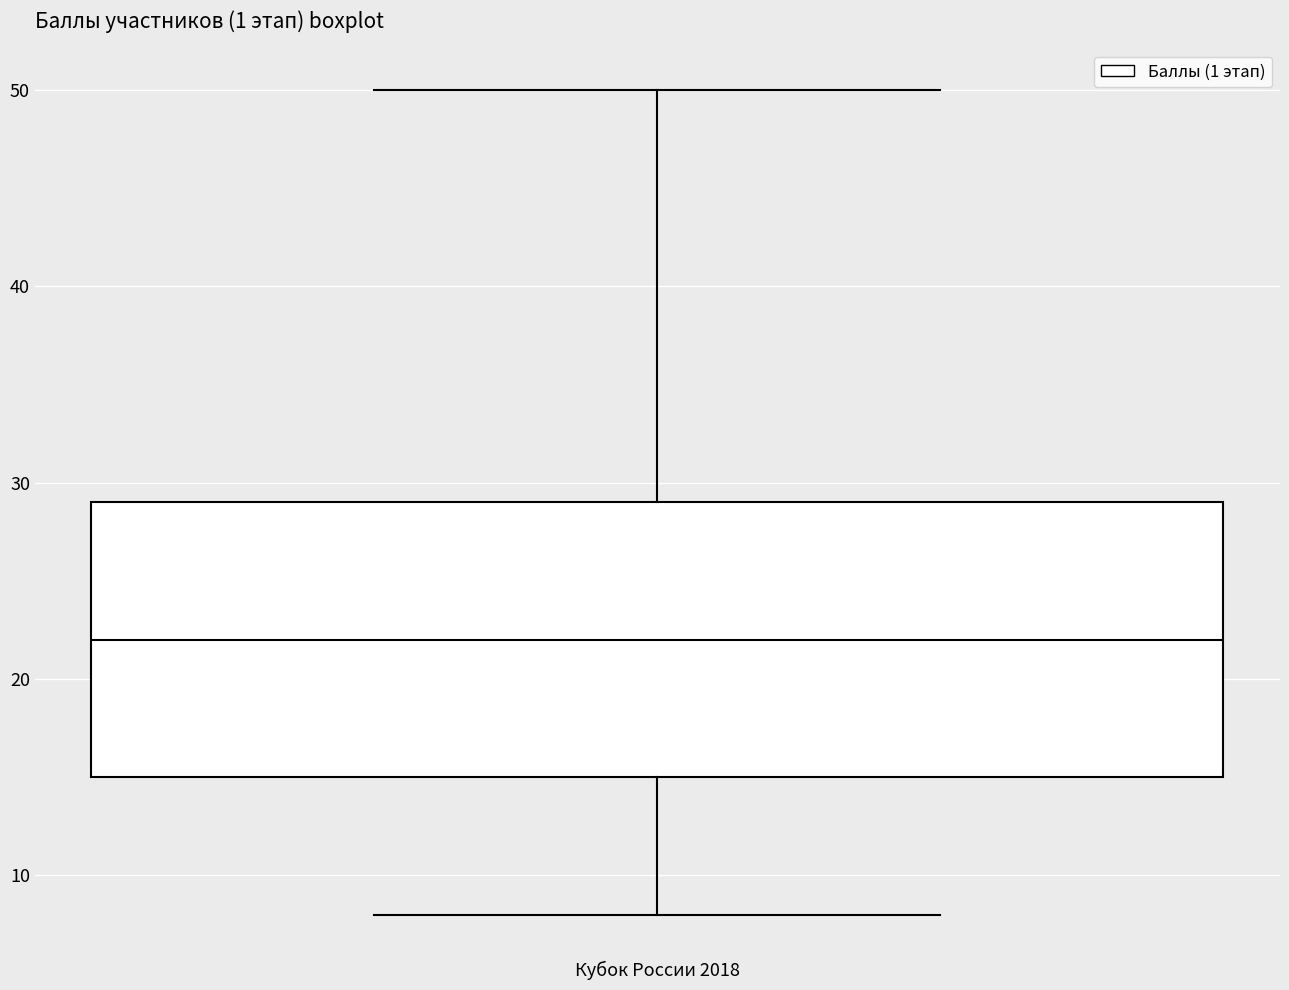

Transcribe this box plot: give where the median line is, the range the box spans, and where the two whiskers end, as read against the y-axis. The values are not printed on the chart, so give them approximately, as read against the axis.

median 22, box 15 to 29, whiskers 8 to 50